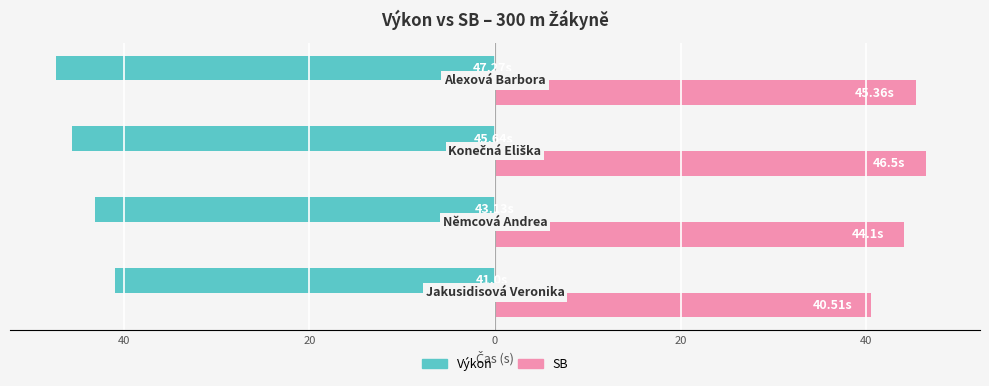

Which series has the largest total across all categories?

SB